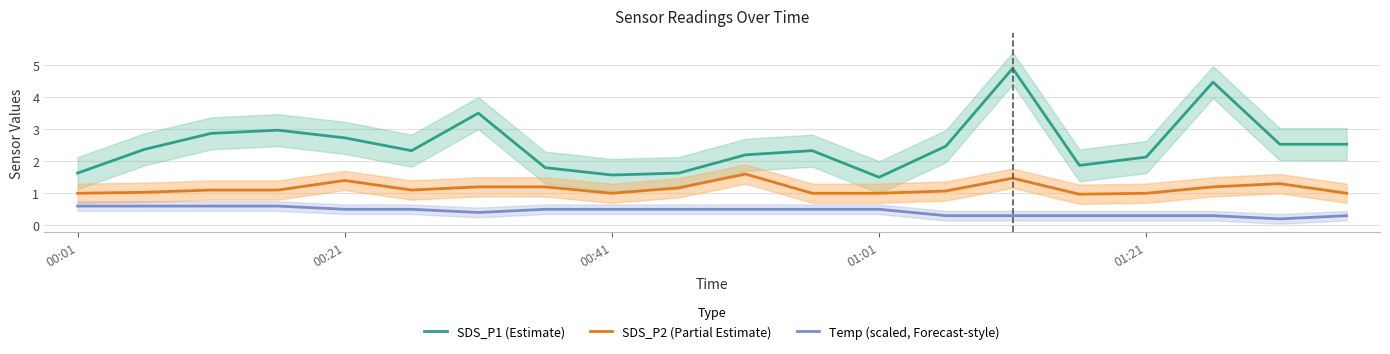

What is the difference between the maximum and second lowest values in the SDS_P1 (Estimate) series?

3.3